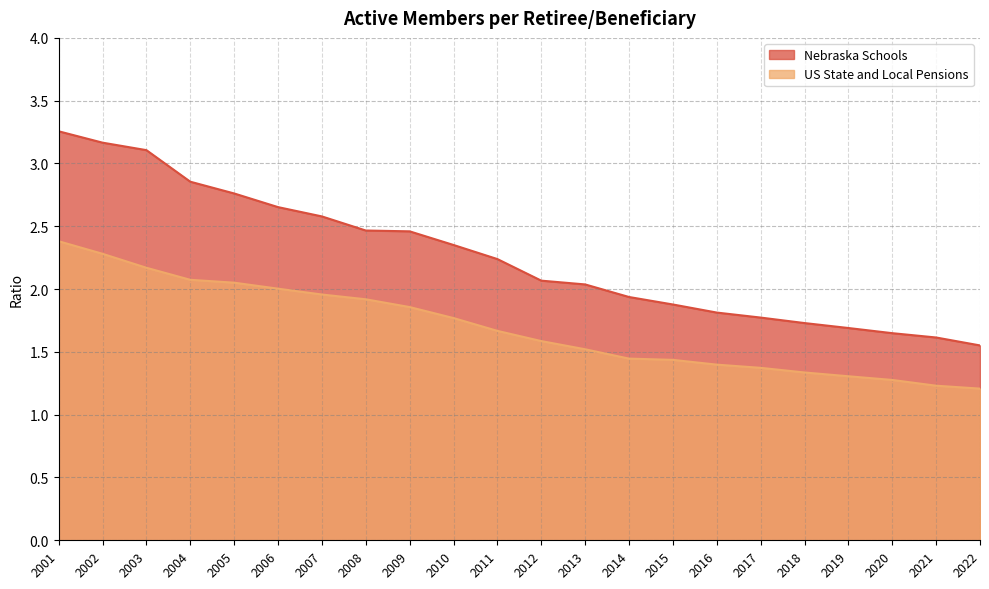

What is the value of the US State and Local Pensions point at the 22nd from the left?

1.2